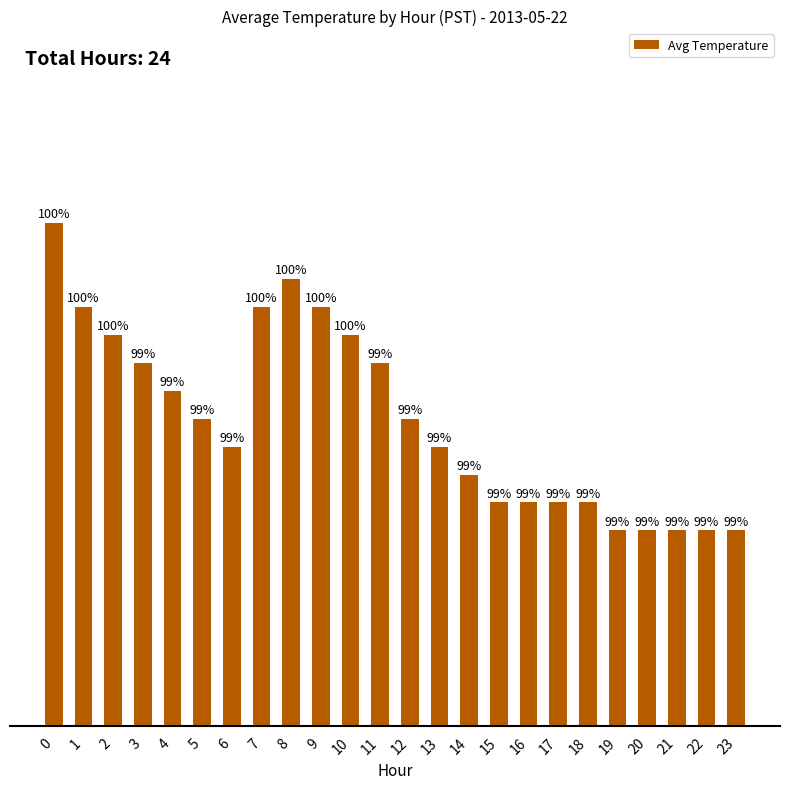

Reading right to left, what are all the values shown in this chart?

23=9.4	22=9.4	21=9.4	20=9.4	19=9.4	18=9.4	17=9.4	16=9.4	15=9.4	14=9.4	13=9.4	12=9.4	11=9.4	10=9.4	9=9.4	8=9.5	7=9.4	6=9.4	5=9.4	4=9.4	3=9.4	2=9.4	1=9.4	0=9.5